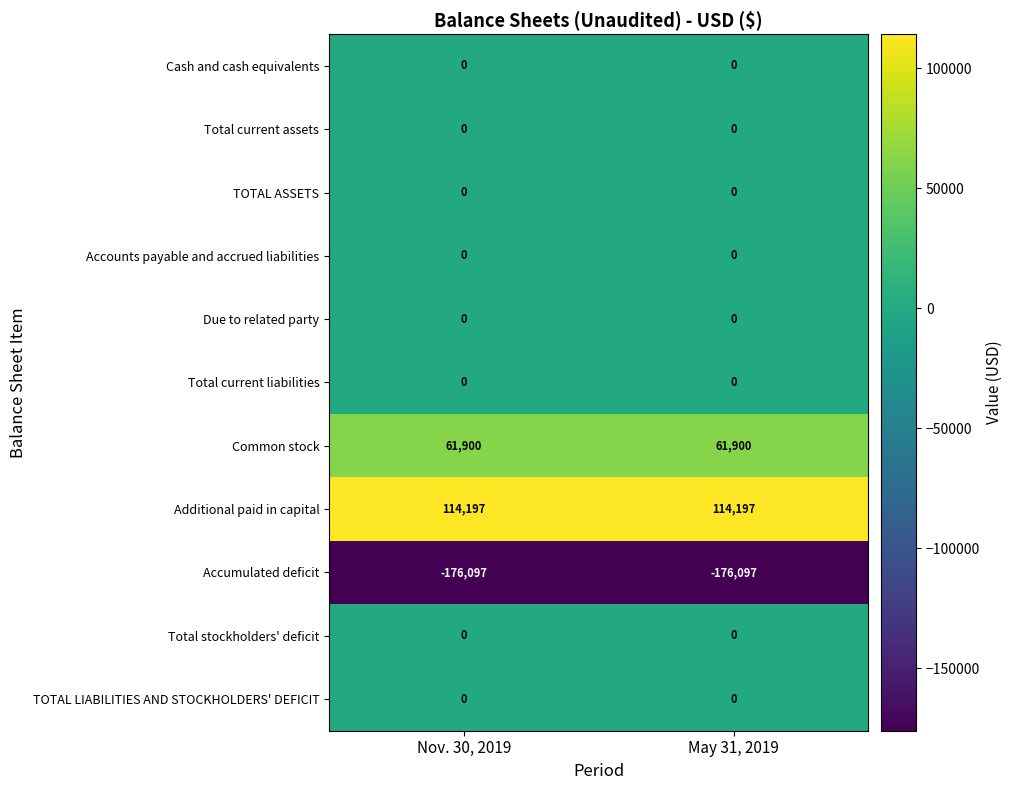

What is the approximate value of Additional paid in capital at Nov. 30, 2019?

114197